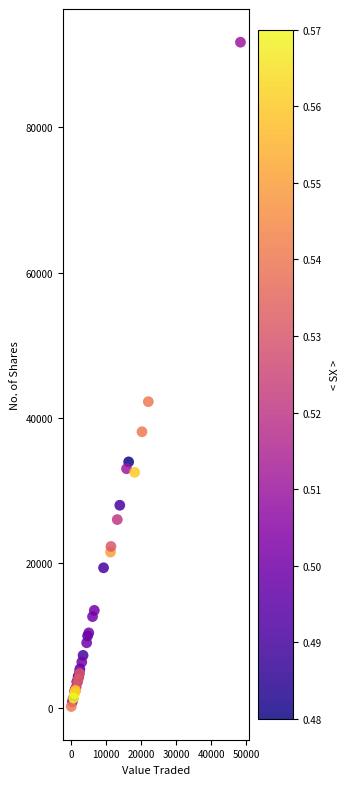

What Y value in the scatter plot is closest to 45966?

42204